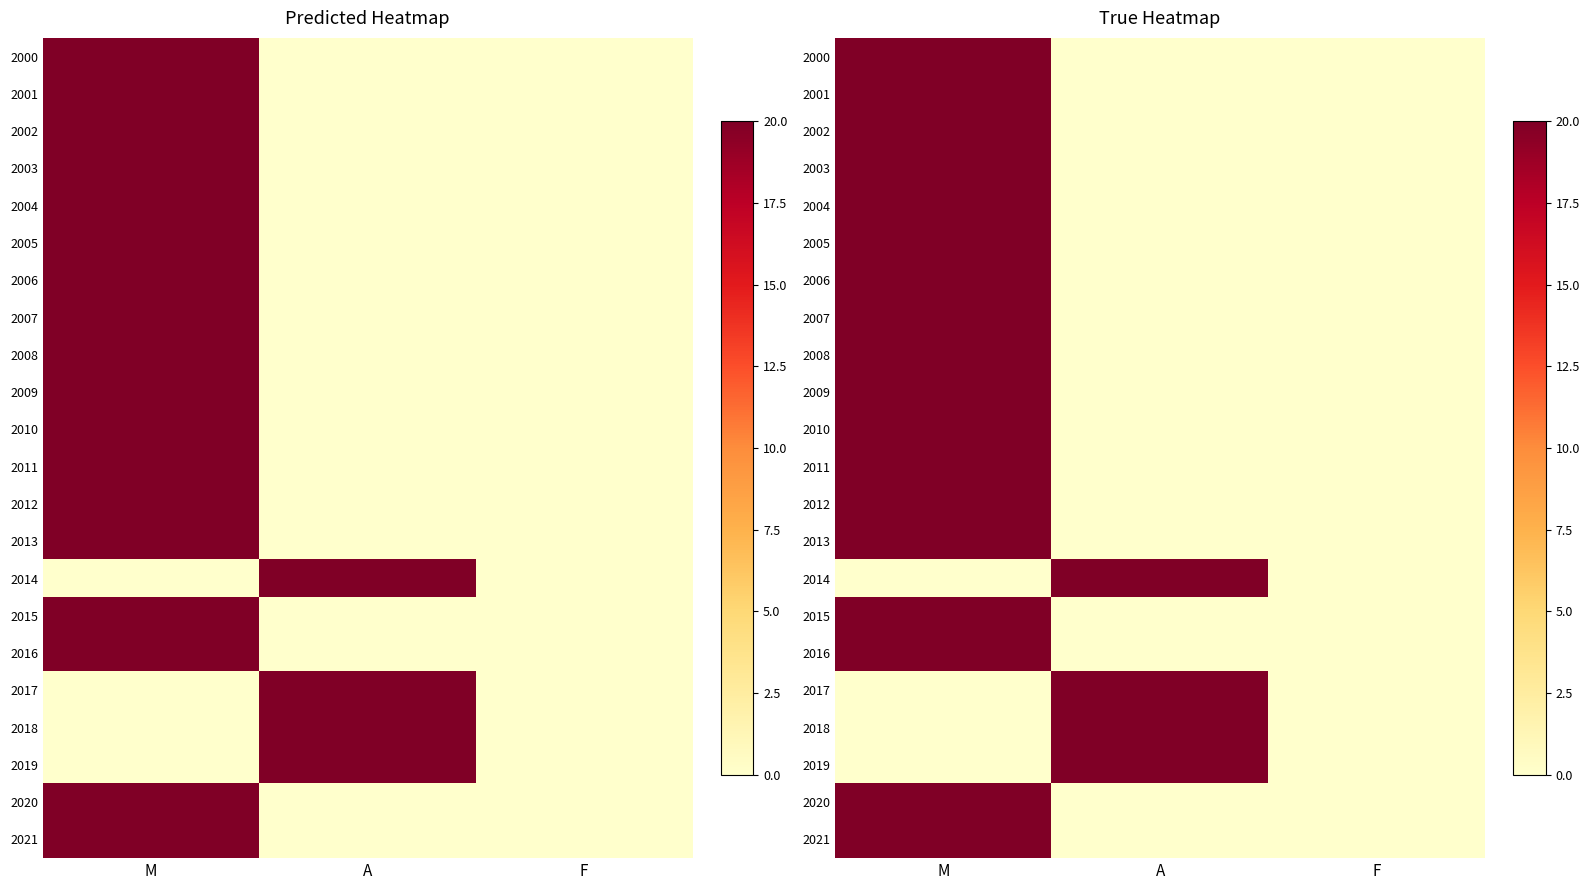

Is the value of 2017 at M greater than the value of 2014 at M?

No